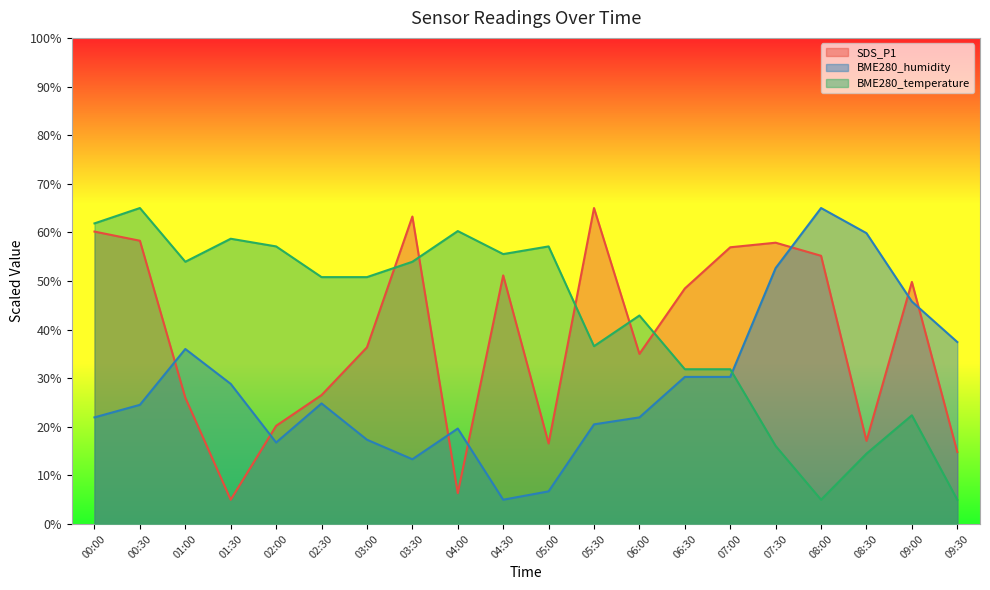

The value of BME280_humidity at 04:30 is 5.0. True or false?

True